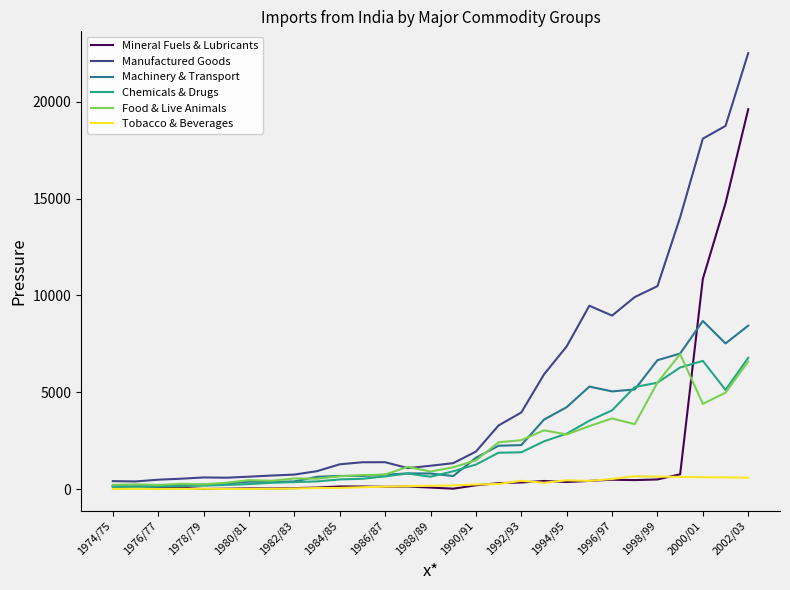

At how many categories does at least one series exceed 9255?

7